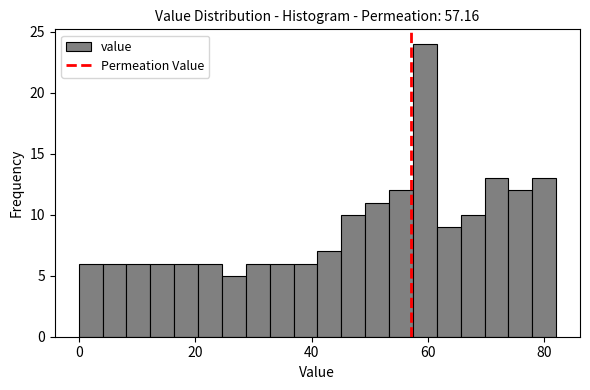

Around what value on the x-axis is the tallest bar? Give the approximate position of its centre, as read against the axis.

60